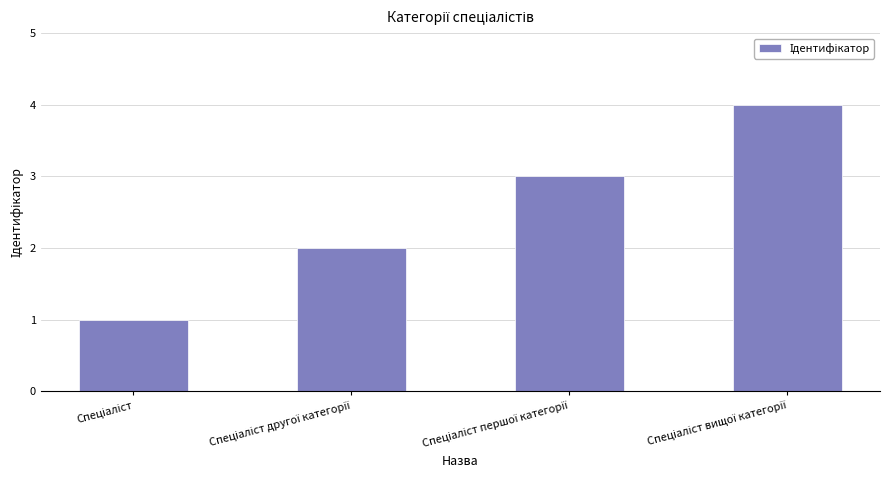

How many bars are there in total?

4